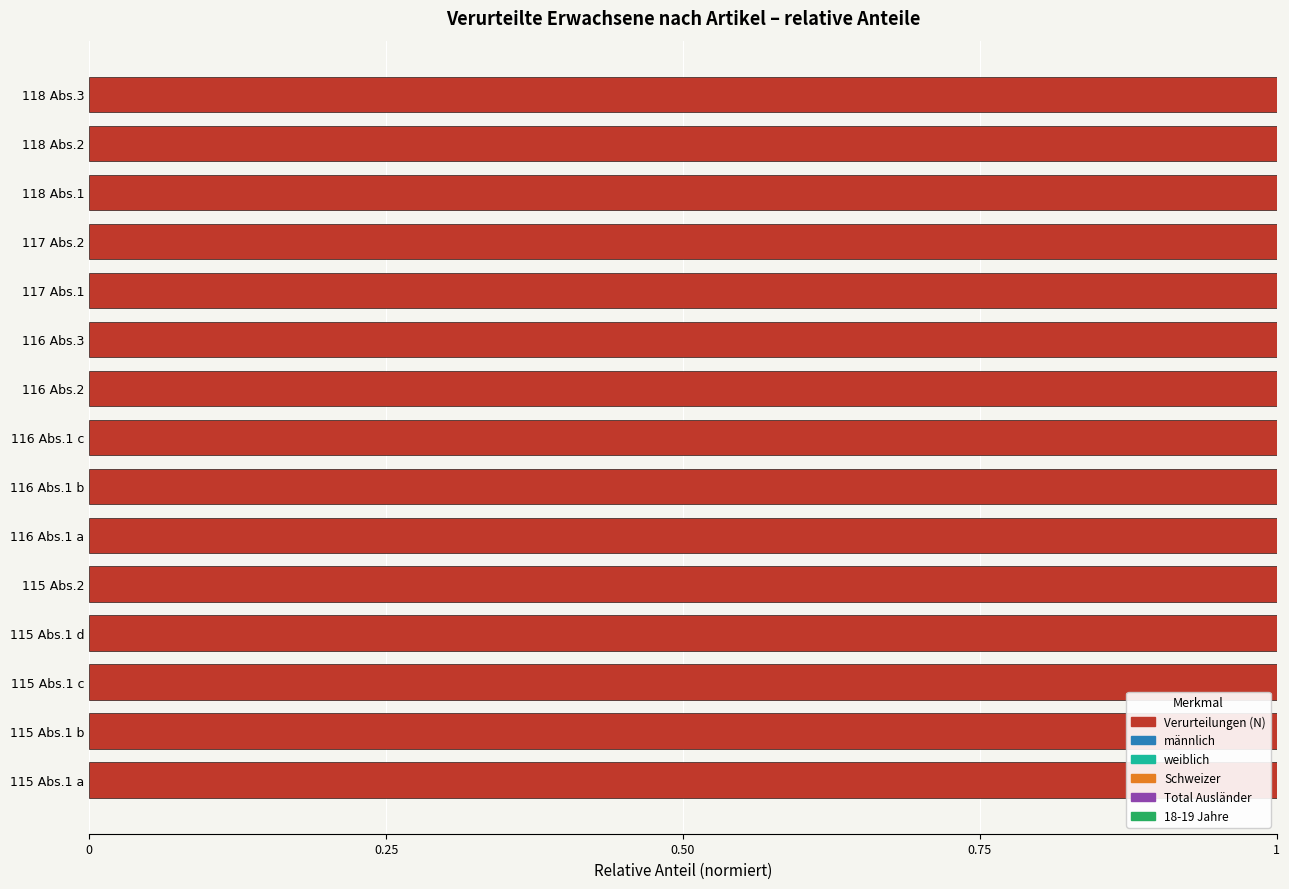

Which series has the largest range (max minus min)?

Schweizer